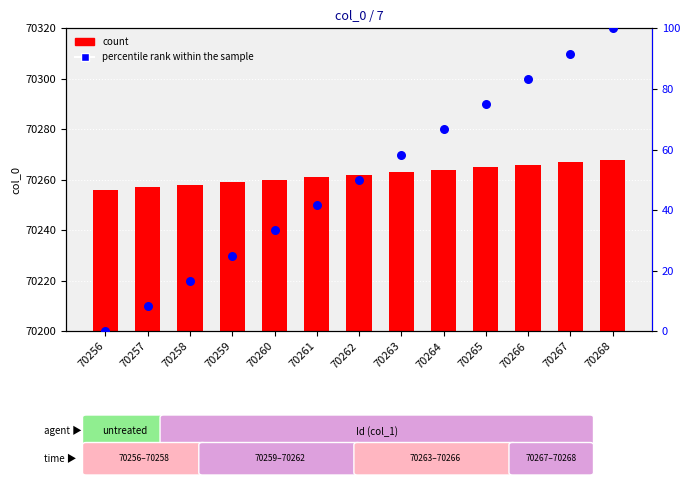

What are all the series names shown in the legend?

count, percentile rank within the sample